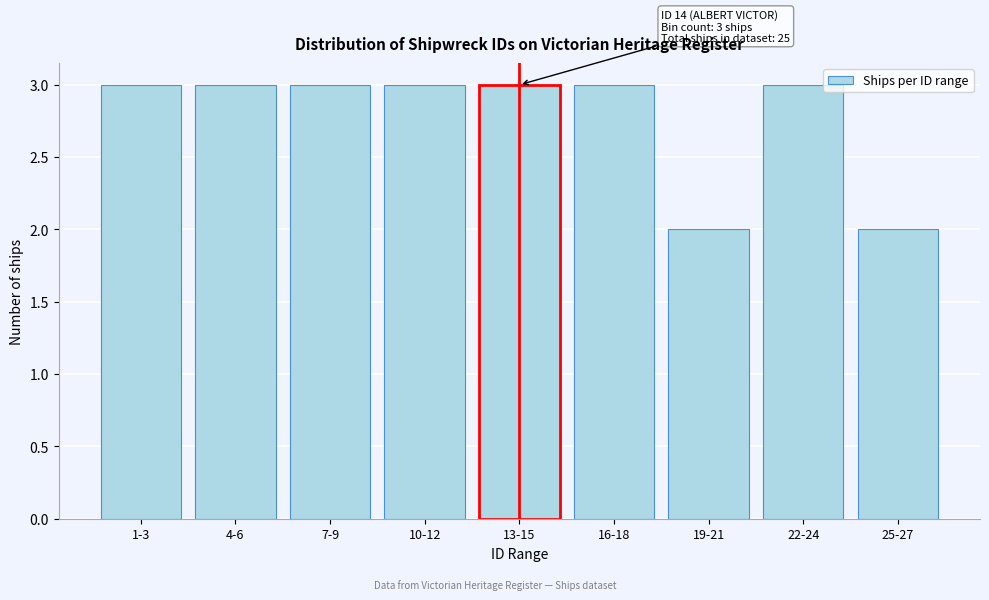

Reading right to left, list all the values displayed in this chart.

2	3	2	3	3	3	3	3	3